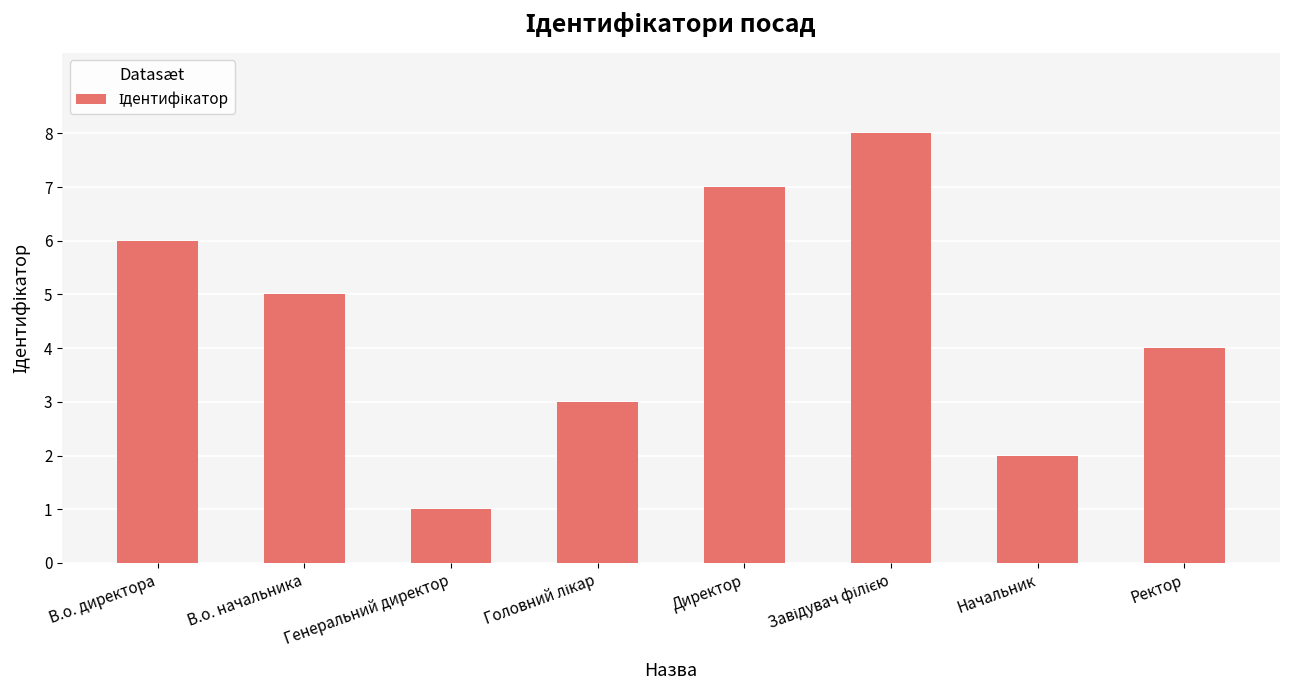

At which label is the value closest to 4?

Ректор